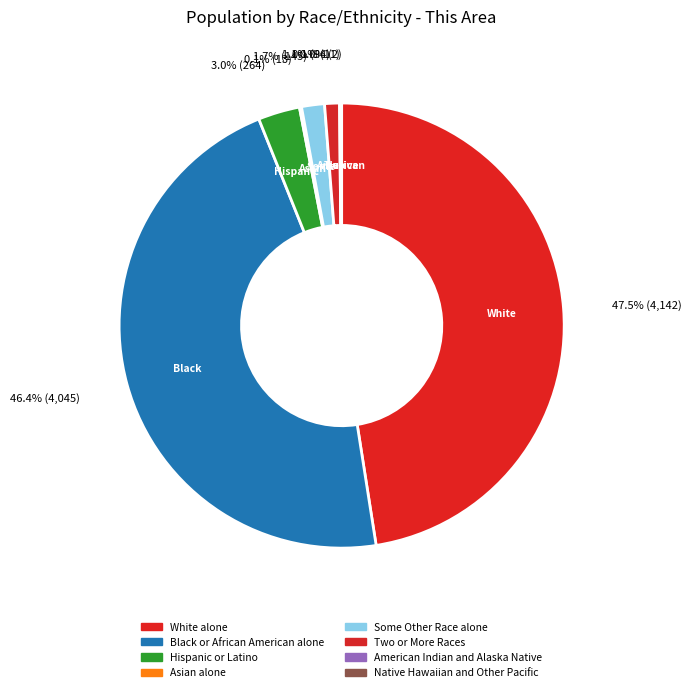

What is the largest slice in the pie chart?

White alone